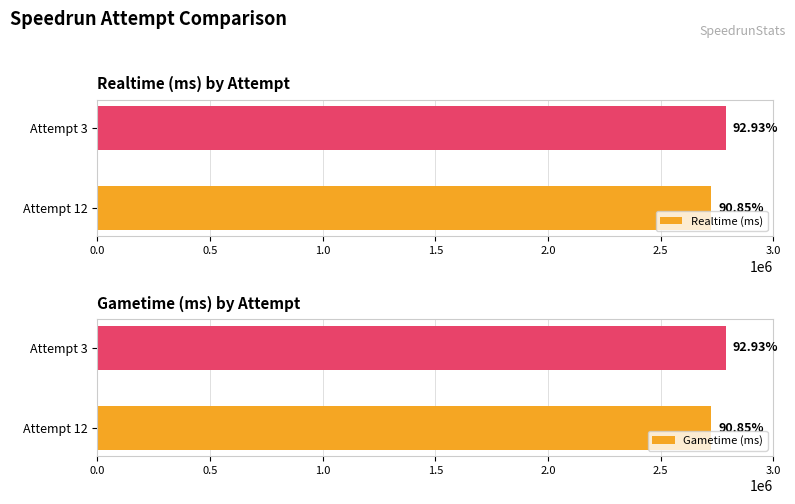

Which series has the largest total across all categories?

Realtime (ms)